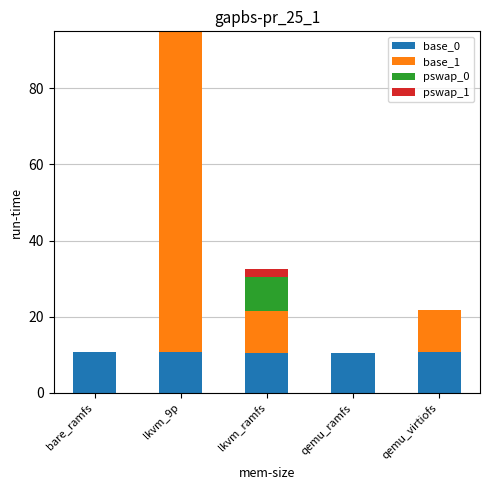

What is the sum of all base_0 values?

53.0